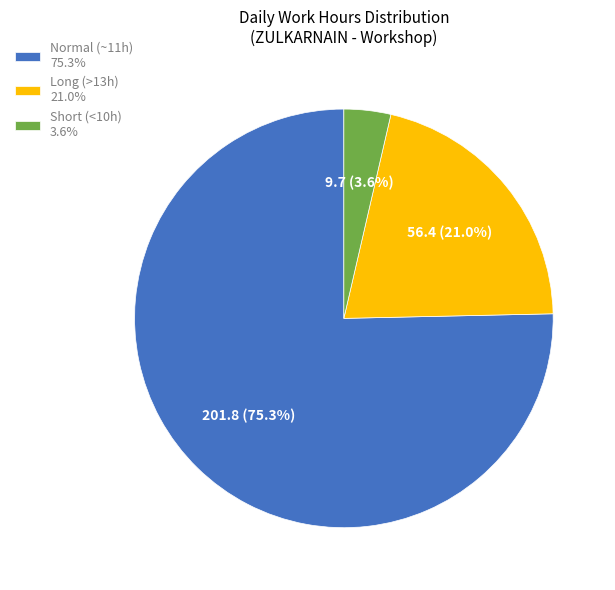

Which category accounts for the majority?

Normal (~11h) 75.3%